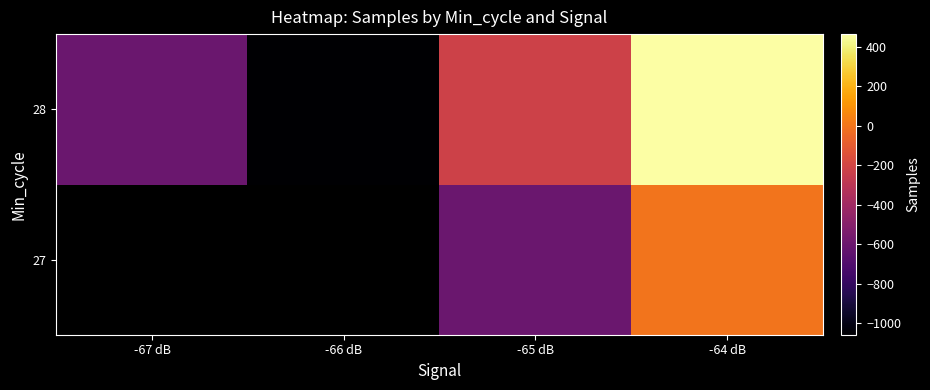

The value of 28 at -64 dB is 1802388.6. True or false?

False